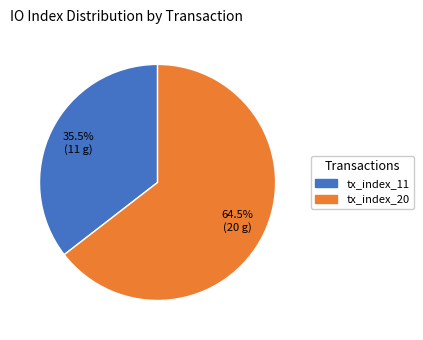

Combined, what portion of the pie is tx_index_11 and tx_index_20?

100.0%